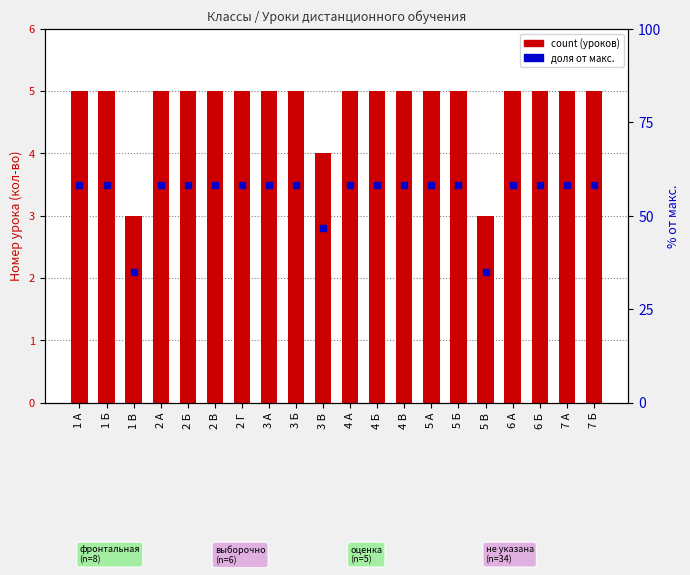

Reading right to left, transcribe all the data shown in this chart.

5	5	5	5	3	5	5	5	5	5	4	5	5	5	5	5	5	3	5	5